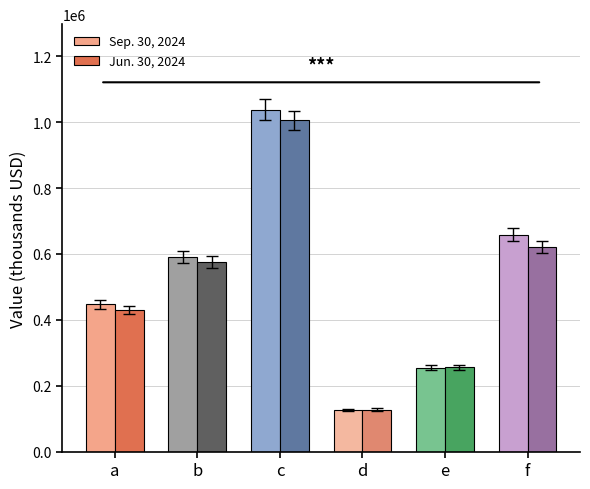

Where is Jun. 30, 2024 nearest to the value 566311?

b